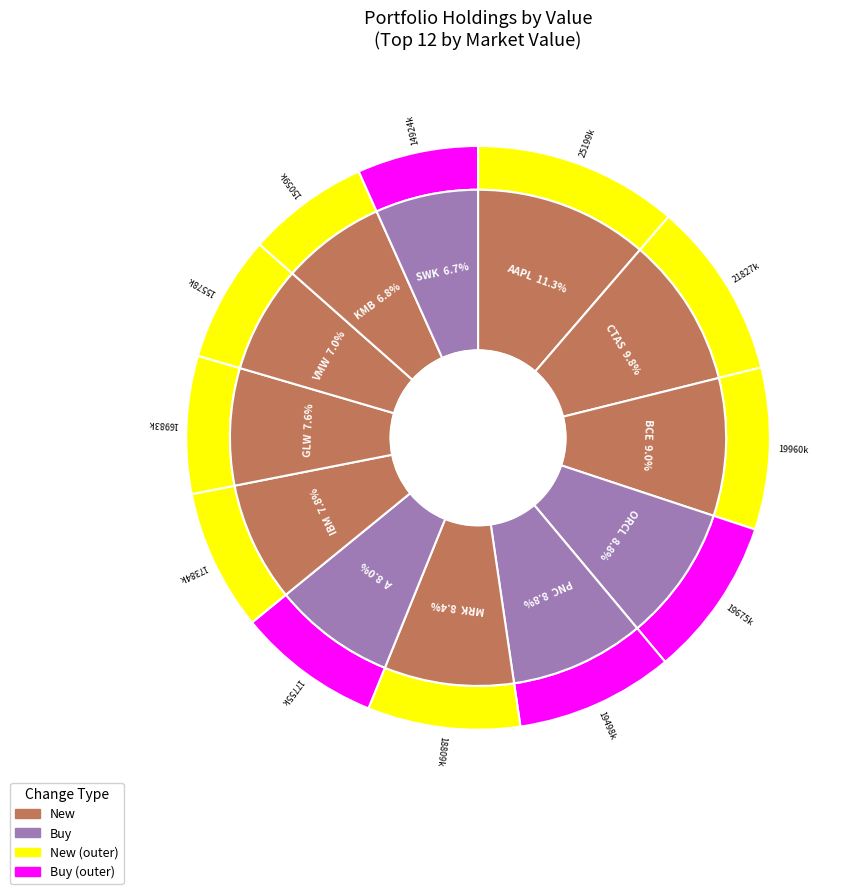

What percentage is the GLW slice, to the nearest percent?

8%